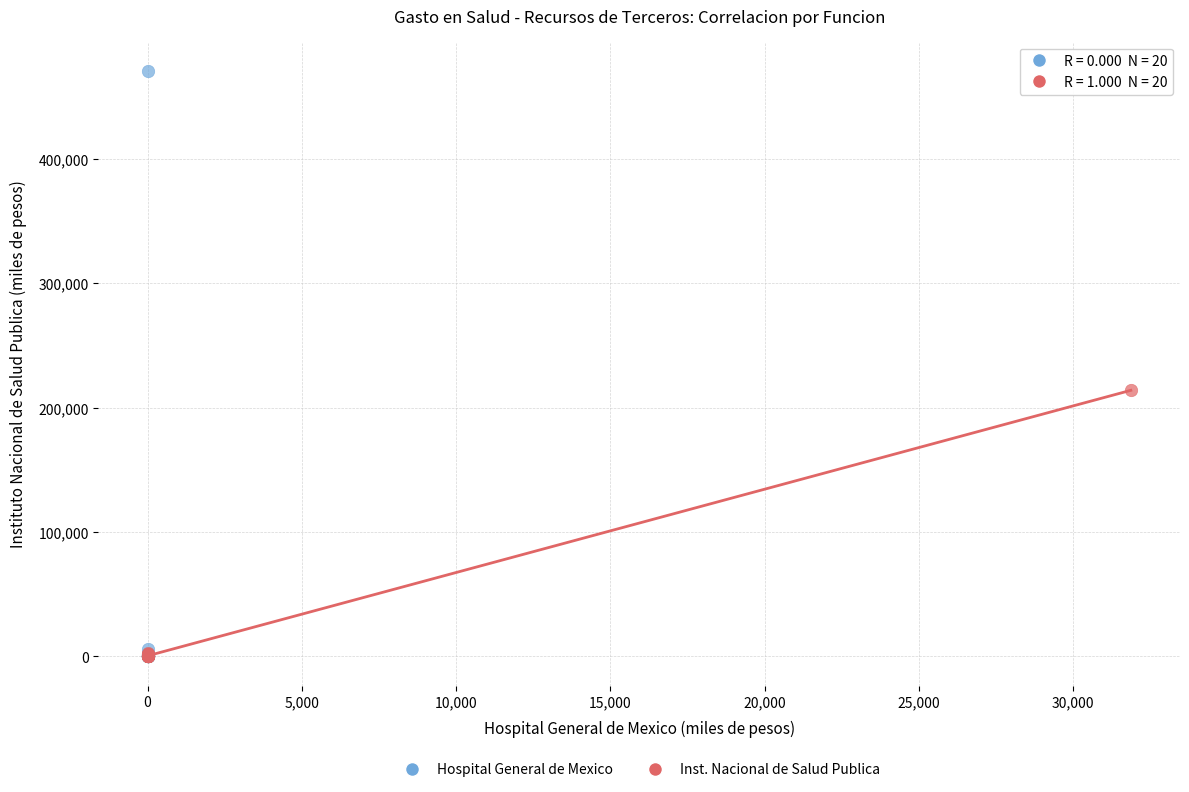

Which series has the largest Y range (max minus min)?

Hospital General de Mexico